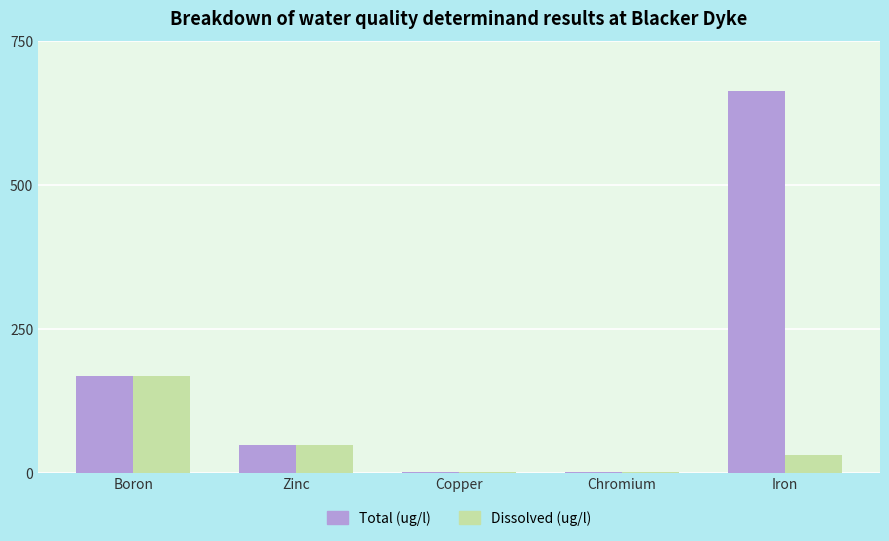

Are the bars grouped side by side (vs. stacked)?

Yes